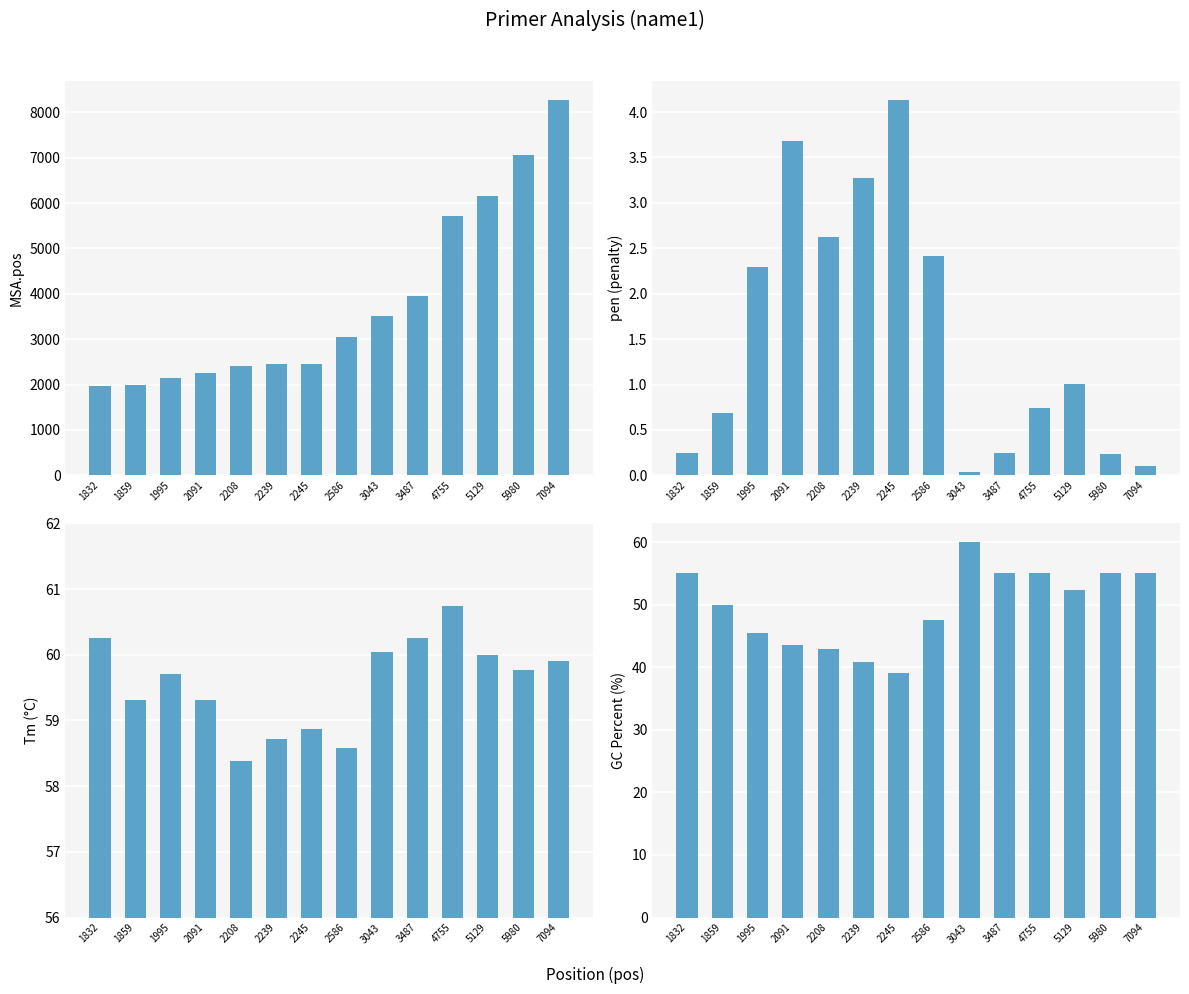

At which category does the chart reach its peak across all series?

7094